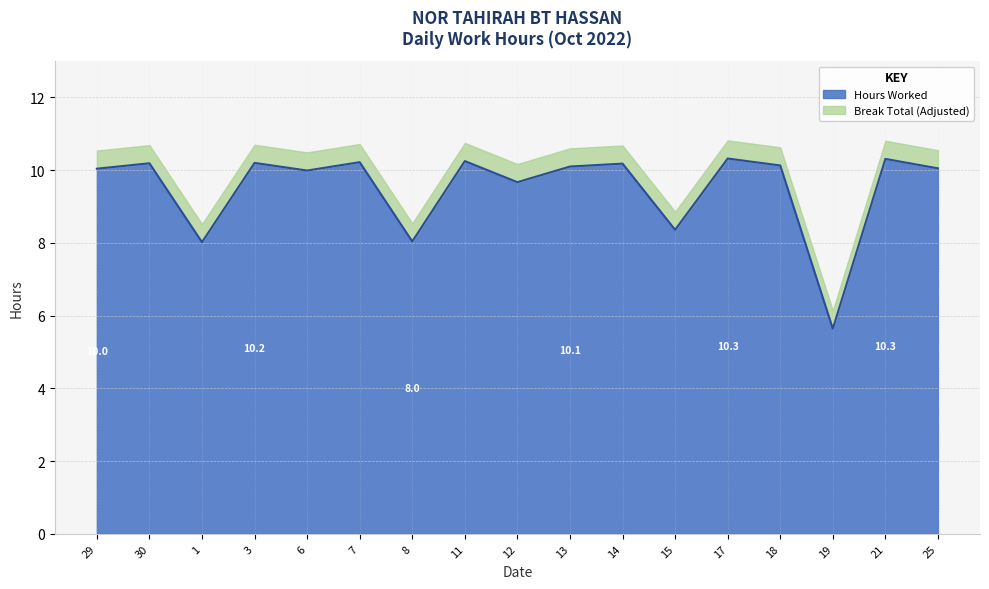

What is the difference between the second highest and second lowest values?

2.3